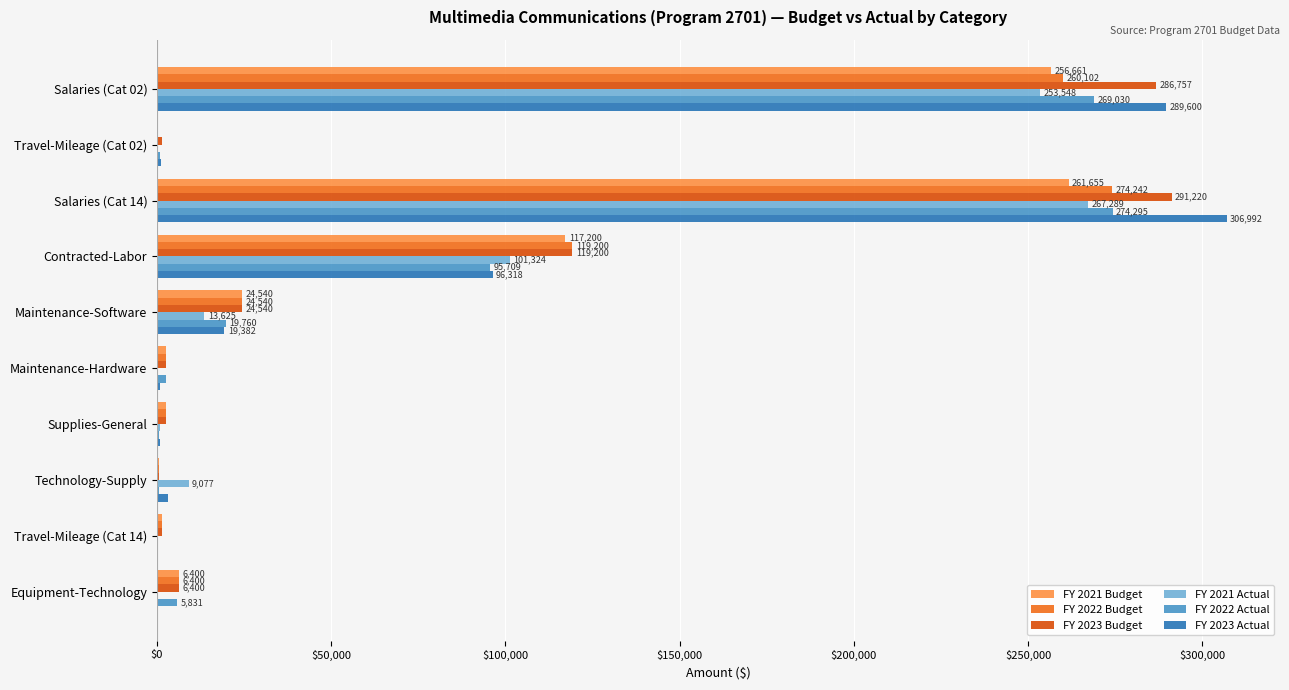

At which category does the chart reach its peak across all series?

Salaries (Cat 14)